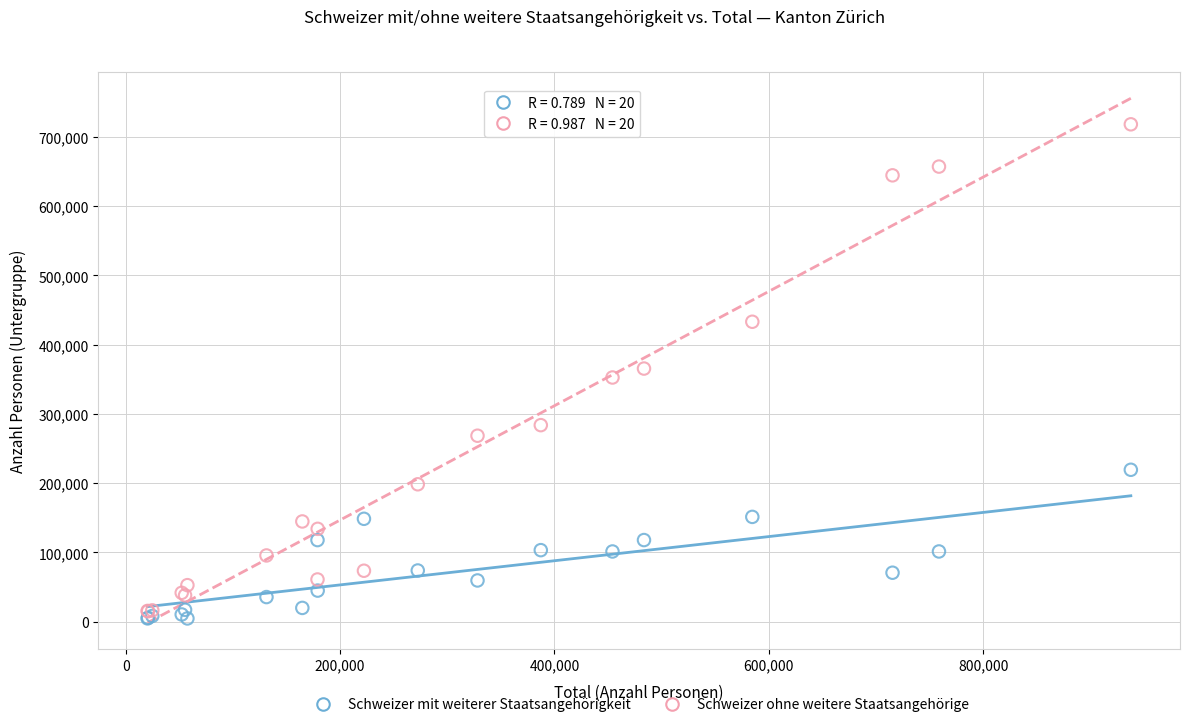

Which series contains the highest Y value?

Schweizer ohne weitere Staatsangehörige